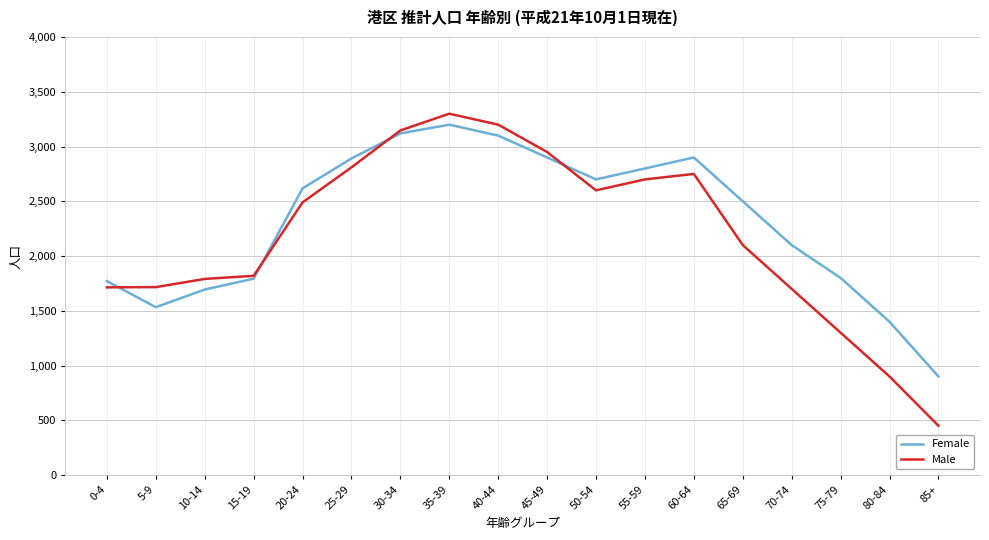

What is the total value across all series at 50-54?

5300